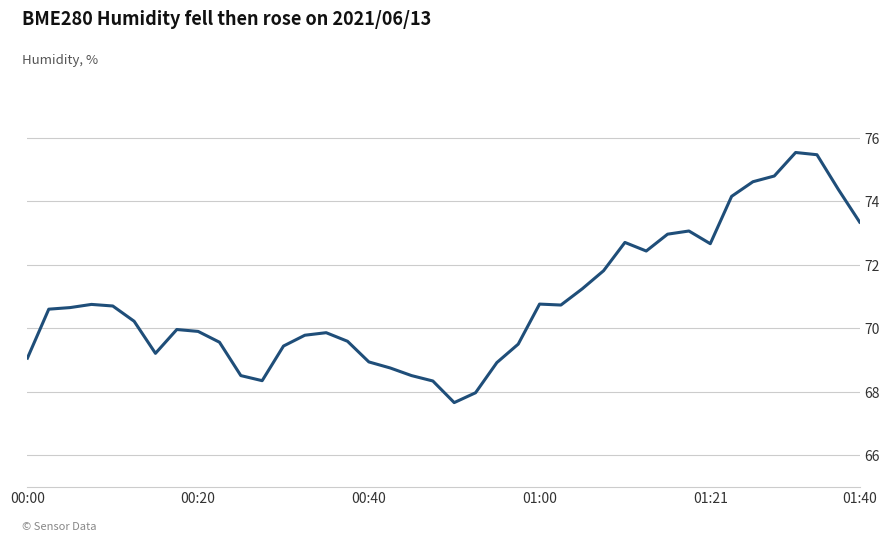

What is the maximum value shown in the chart?

75.5